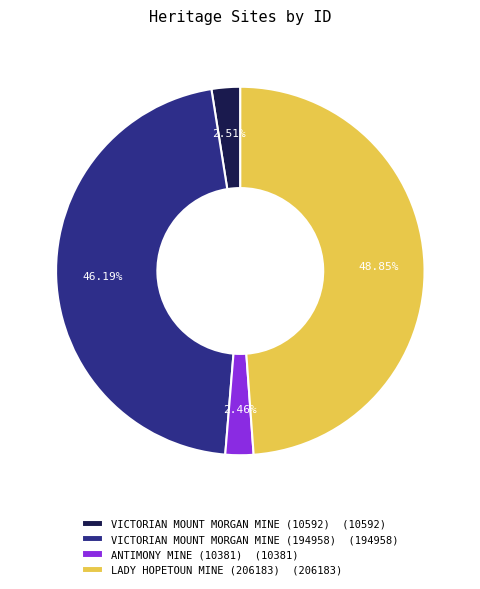

What percentage is the ANTIMONY MINE (10381) slice, to the nearest percent?

2%